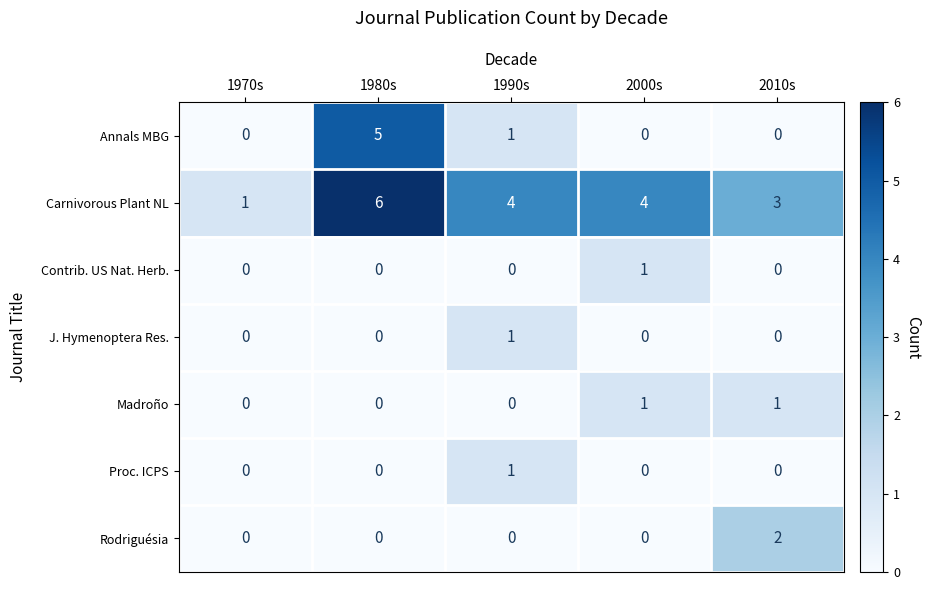

What is the difference between the highest and lowest values at 1980s?

6